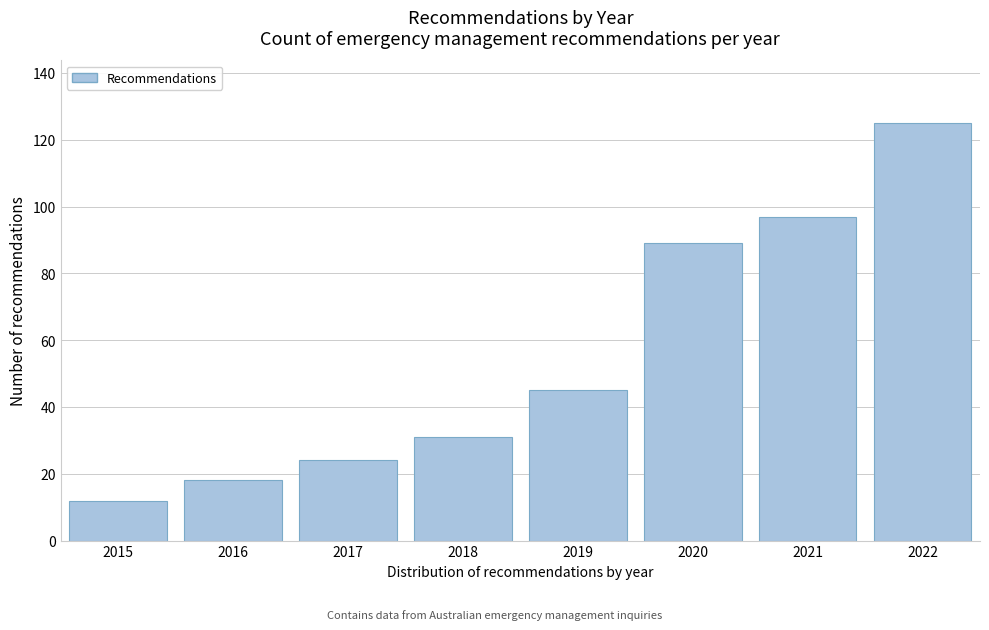

Reading left to right, what are all the values shown in this chart?

2015=12	2016=18	2017=24	2018=31	2019=45	2020=89	2021=97	2022=125